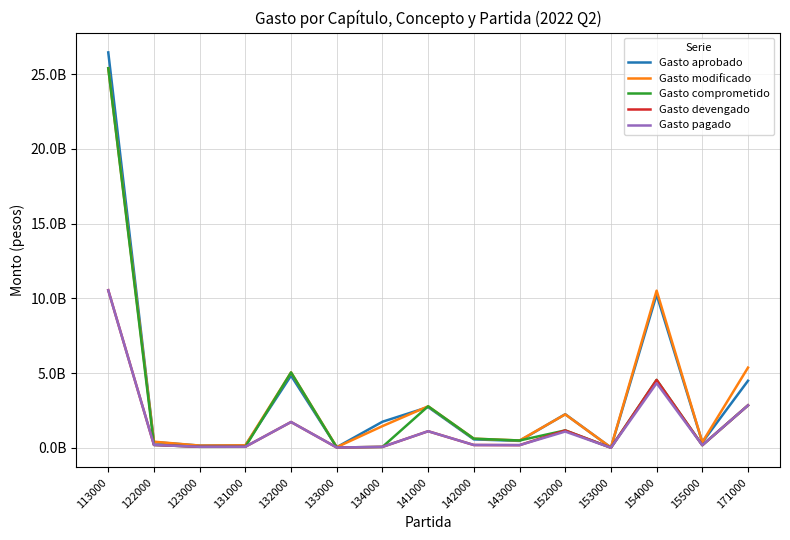

What are all the series names shown in the legend?

Gasto aprobado, Gasto modificado, Gasto comprometido, Gasto devengado, Gasto pagado